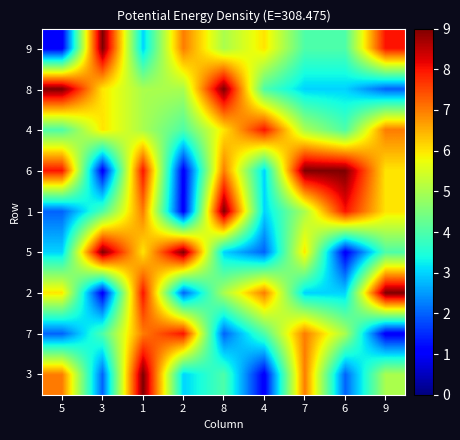

Reading right to left, extract all data points from this chart.

9: 9=8	6=4	7=4	4=6	8=5	2=7	1=3	3=9	5=1
8: 9=2	6=3	7=3	4=4	8=9	2=5	1=5	3=6	5=9
4: 9=7	6=4	7=5	4=8	8=6	2=4	1=5	3=6	5=4
6: 9=6	6=9	7=9	4=3	8=7	2=1	1=8	3=1	5=8
1: 9=6	6=8	7=5	4=3	8=9	2=1	1=7	3=4	5=2
5: 9=4	6=1	7=6	4=2	8=3	2=9	1=6	3=9	5=3
2: 9=9	6=3	7=3	4=7	8=5	2=2	1=8	3=1	5=6
7: 9=1	6=5	7=7	4=4	8=2	2=8	1=7	3=4	5=2
3: 9=5	6=2	7=7	4=1	8=4	2=3	1=9	3=2	5=7